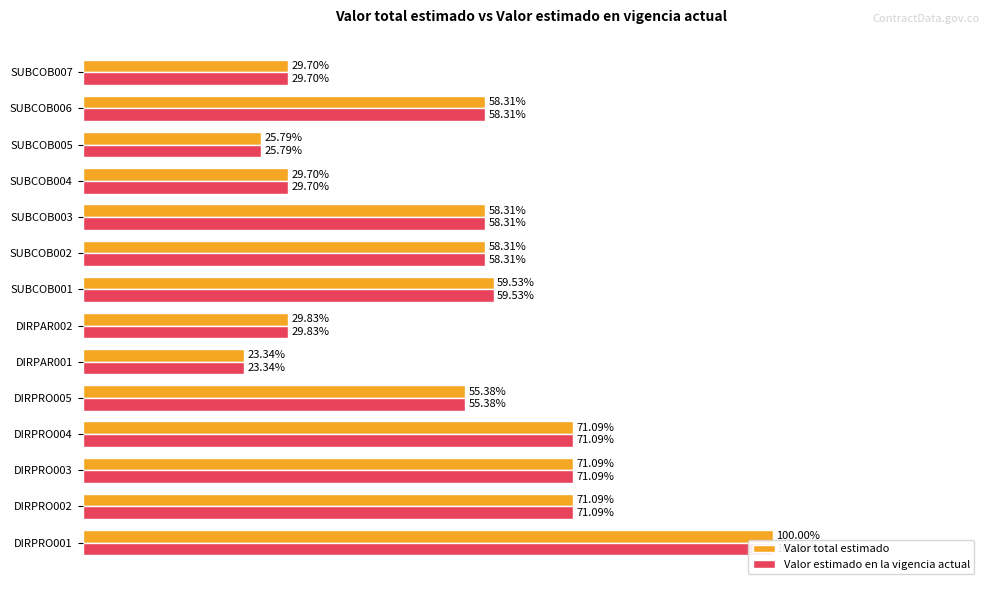

How many bars are there in each group?

2